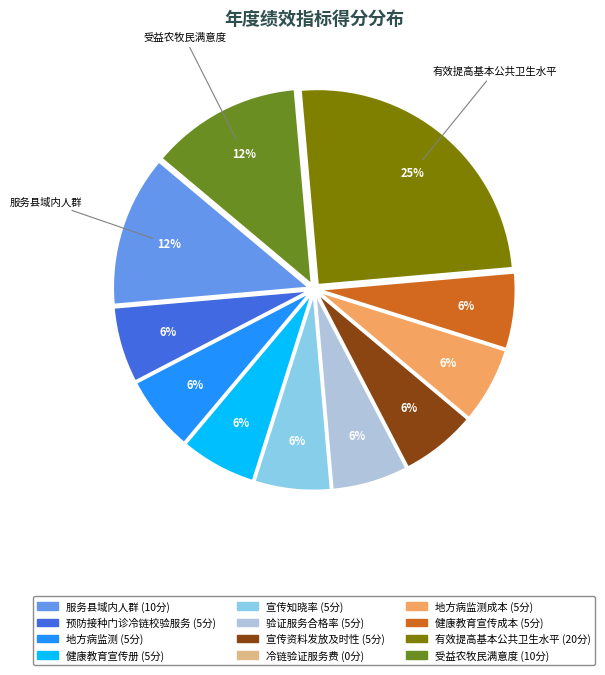

Does any single category account for the majority?

No